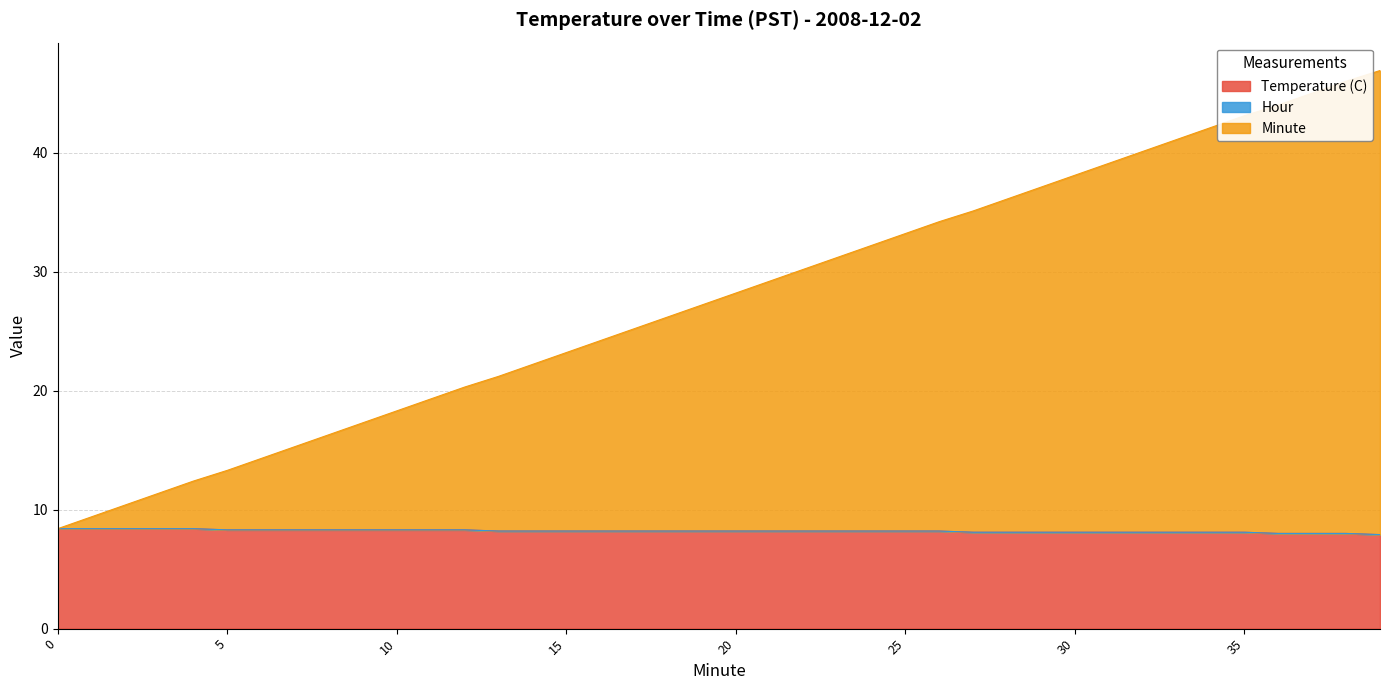

Which series has the largest total across all categories?

Minute